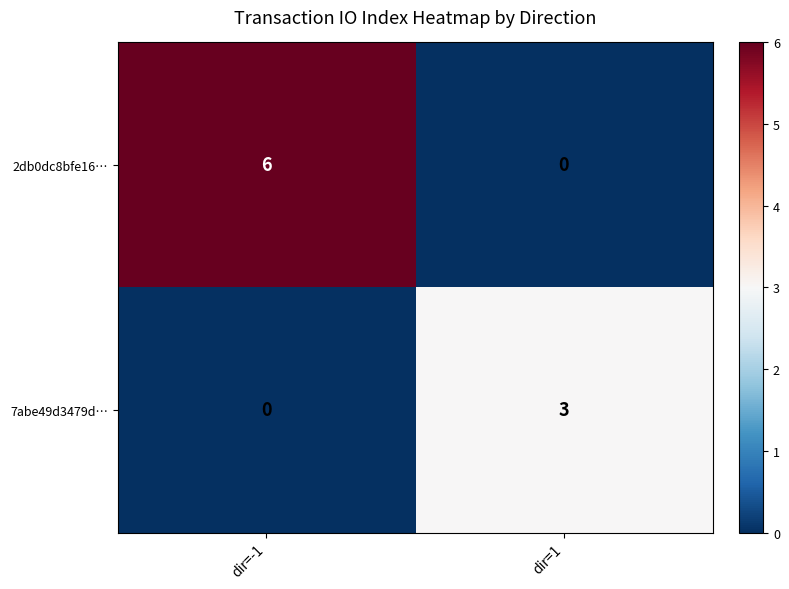

How many positive values does the 2db0dc8bfe16… series have?

1